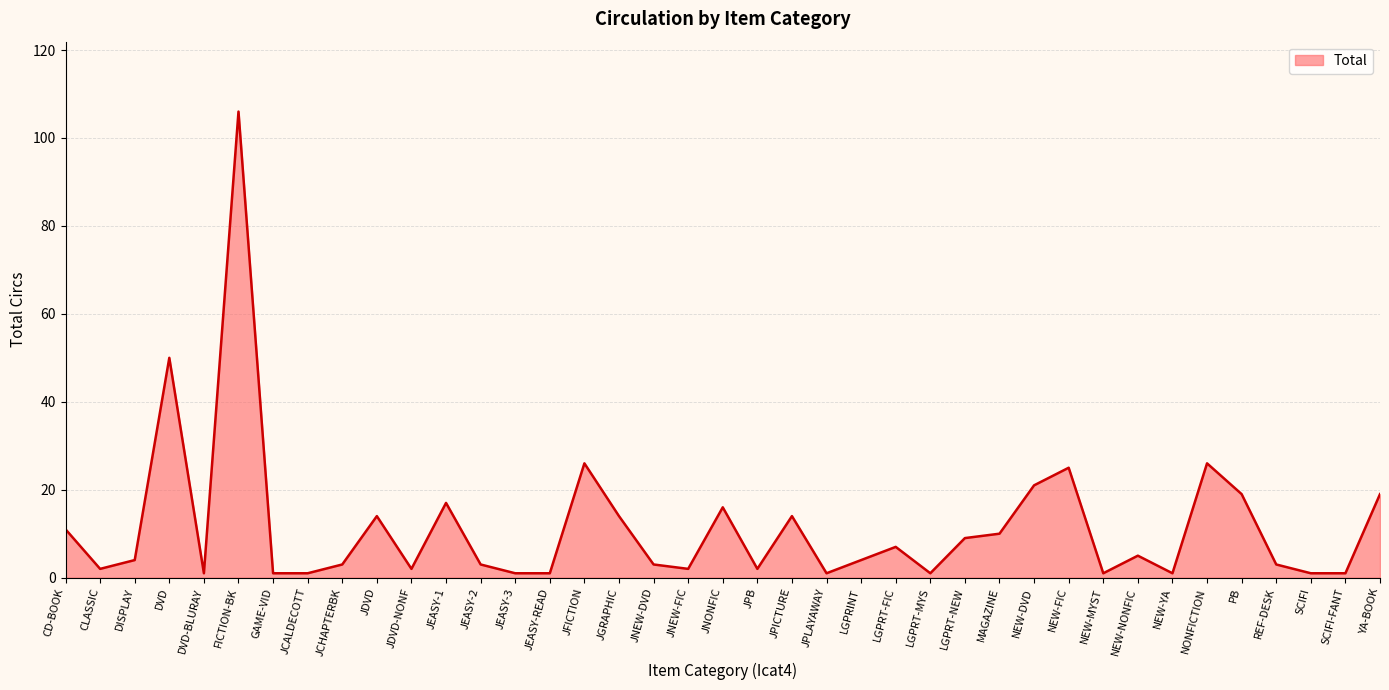

What is the approximate value at JNONFIC?

16